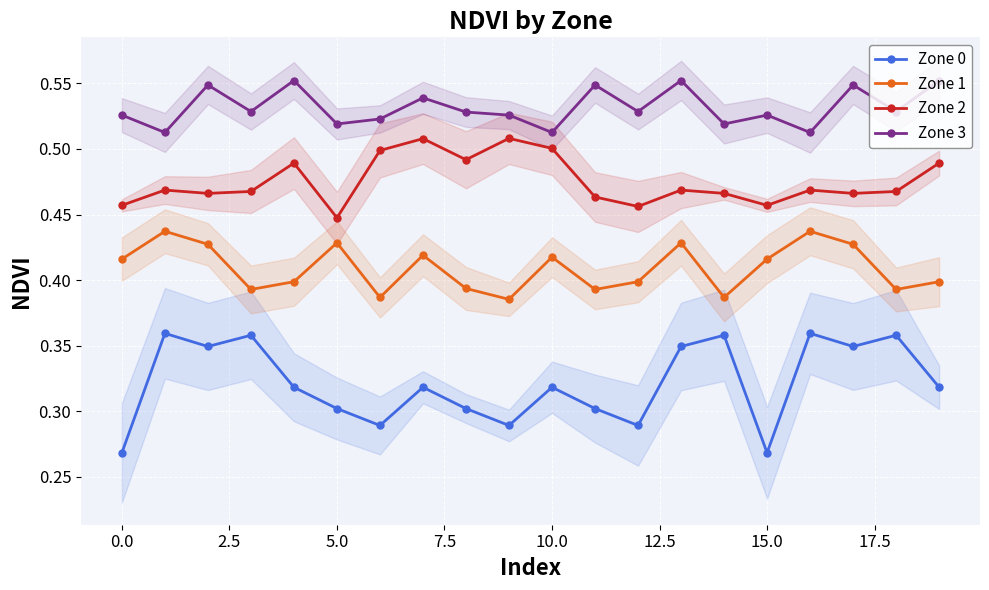

True or false: Zone 2 and Zone 3 cross at least once.

False